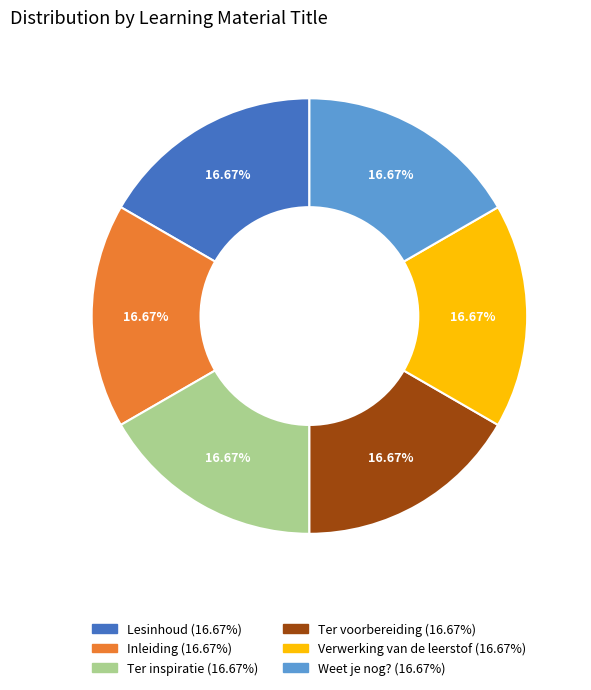

The Inleiding slice represents 17% of the pie. True or false?

True